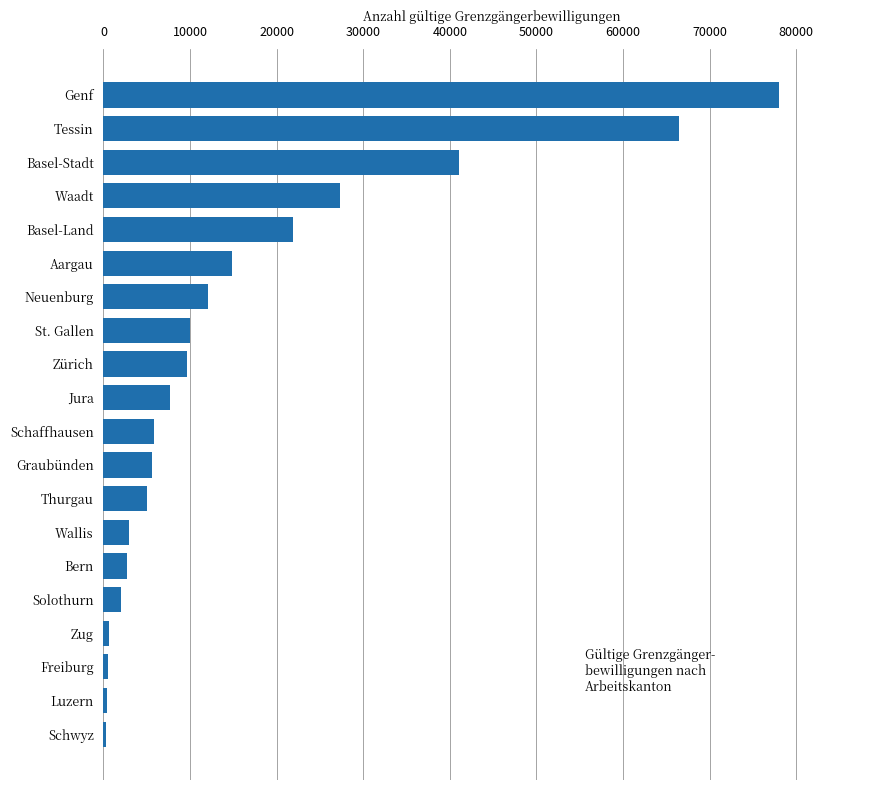

The chart shows a value of 40920 at Genf. True or false?

False